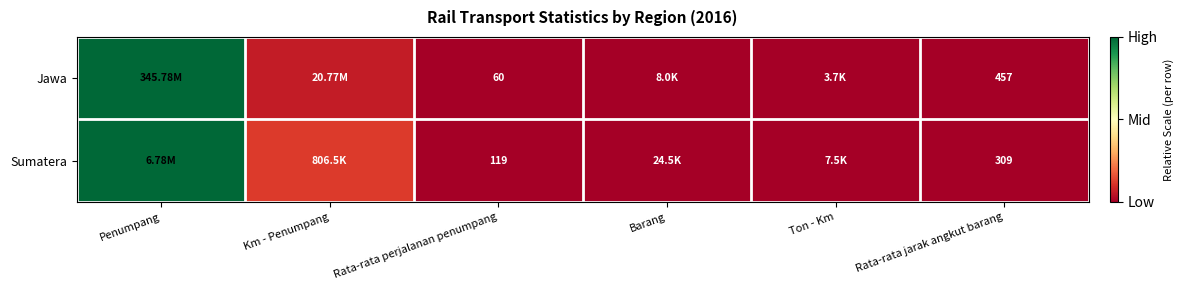

Rank the series at Rata-rata perjalanan penumpang from lowest to highest value.

Jawa, Sumatera